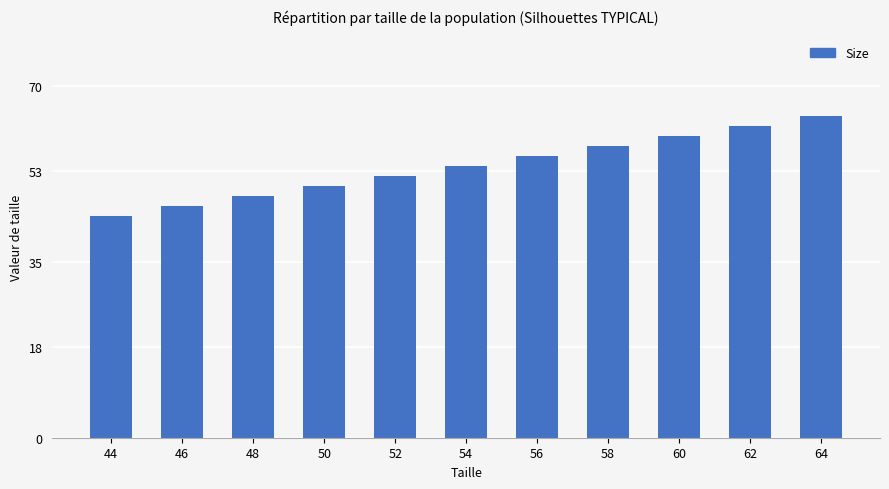

Count the number of categories in the chart.

11